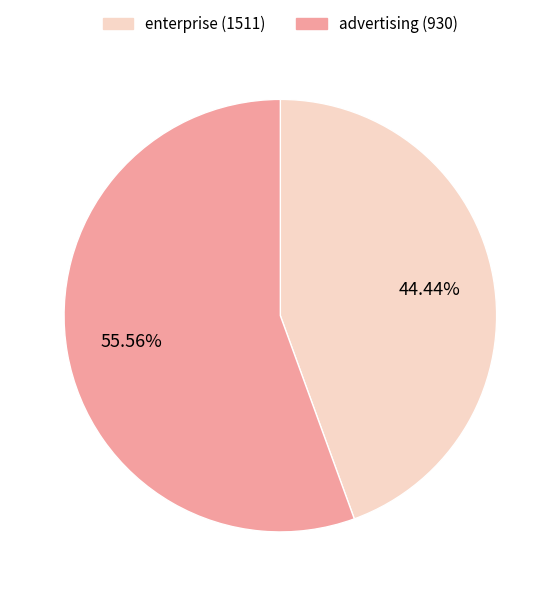

To the nearest percent, what is the average slice percentage?

50%